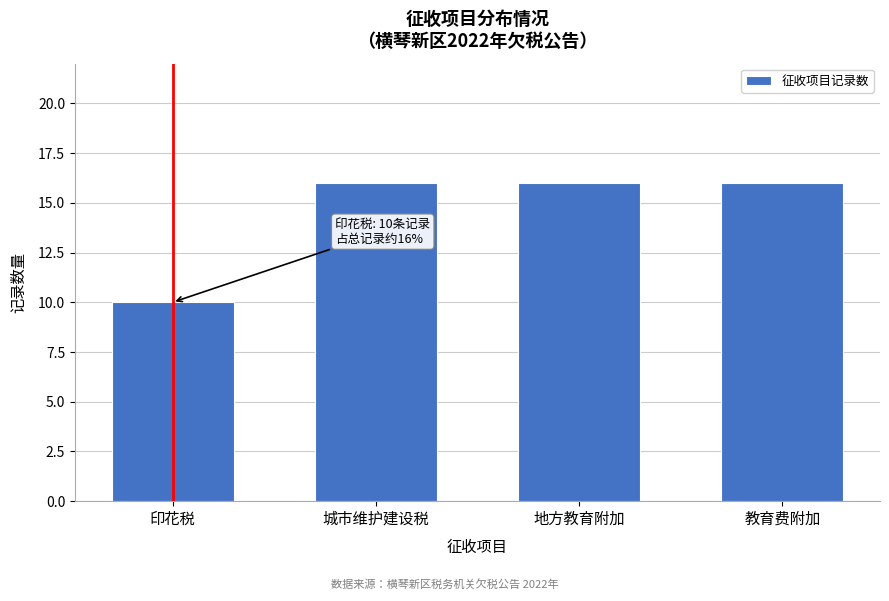

Reading right to left, transcribe all the data shown in this chart.

教育费附加=16	地方教育附加=16	城市维护建设税=16	印花税=10